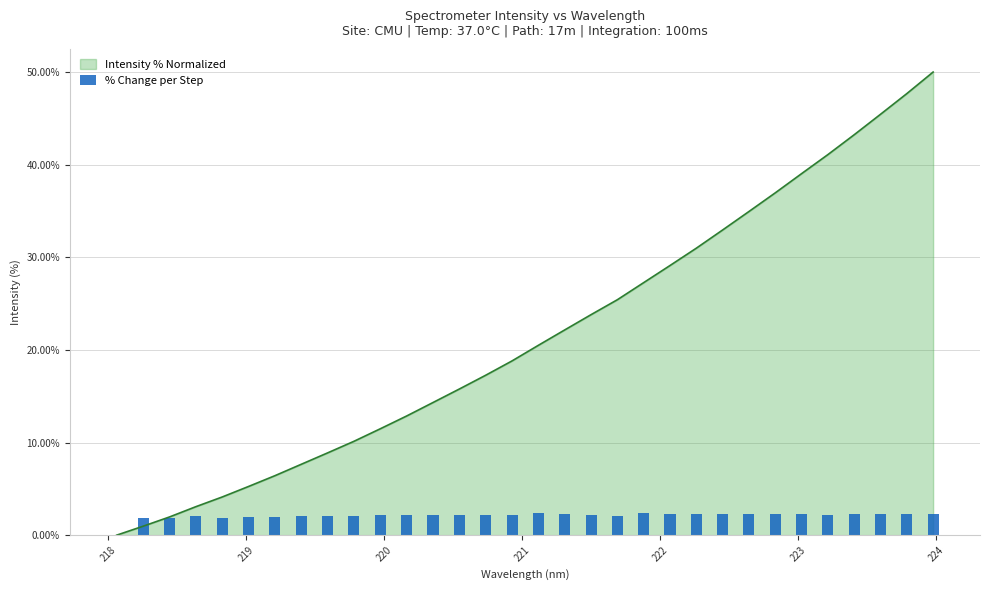

What is the maximum value for Intensity % Normalized?

50.0